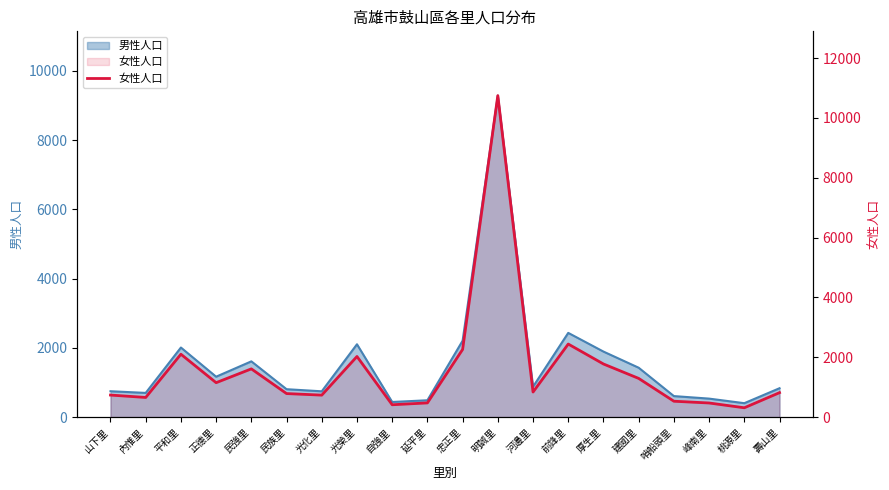

List the labels in order of value, largest first.

明誠里, 前鋒里, 忠正里, 平和里, 光榮里, 厚生里, 民強里, 建國里, 正德里, 河邊里, 壽山里, 民族里, 山下里, 光化里, 內惟里, 哨船頭里, 延平里, 峰南里, 自強里, 桃源里